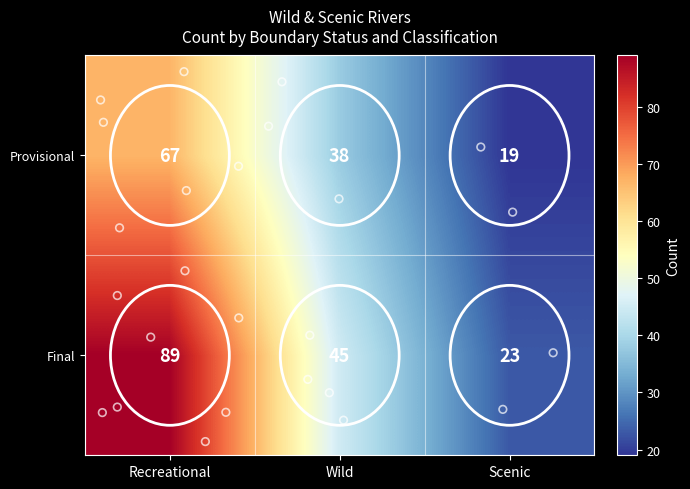

How many values in the Final series are below 45?

1